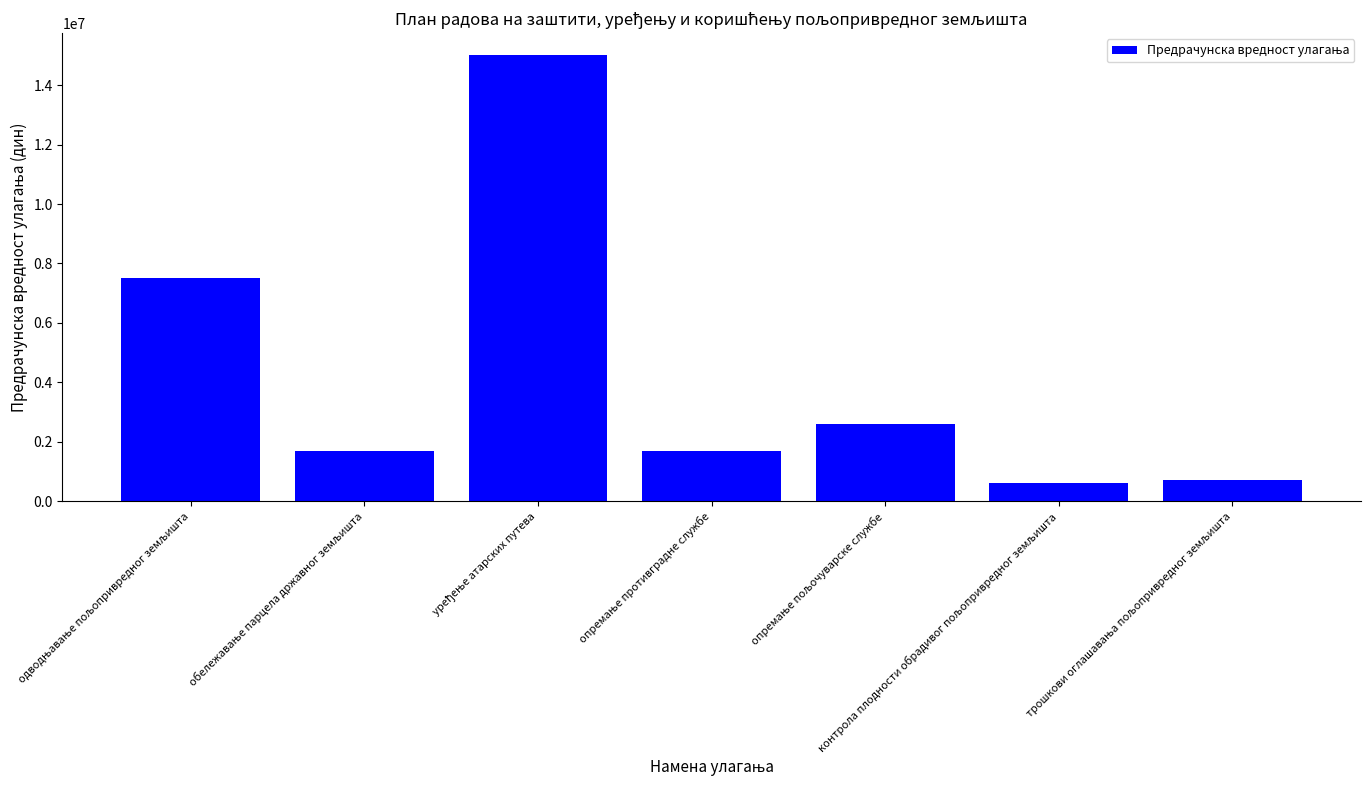

What is the smallest value displayed?

600000